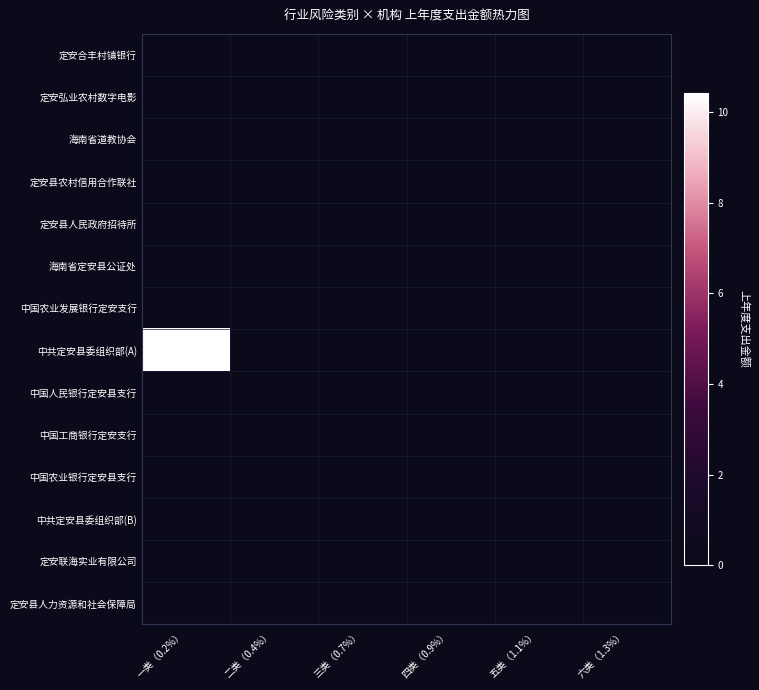

At 六类（1.3%）, list the series in order from smallest to largest.

定安合丰村镇银行, 定安弘业农村数字电影, 海南省道教协会, 定安县农村信用合作联社, 定安县人民政府招待所, 海南省定安县公证处, 中国农业发展银行定安支行, 中共定安县委组织部(A), 中国人民银行定安县支行, 中国工商银行定安支行, 中国农业银行定安县支行, 中共定安县委组织部(B), 定安联海实业有限公司, 定安县人力资源和社会保障局